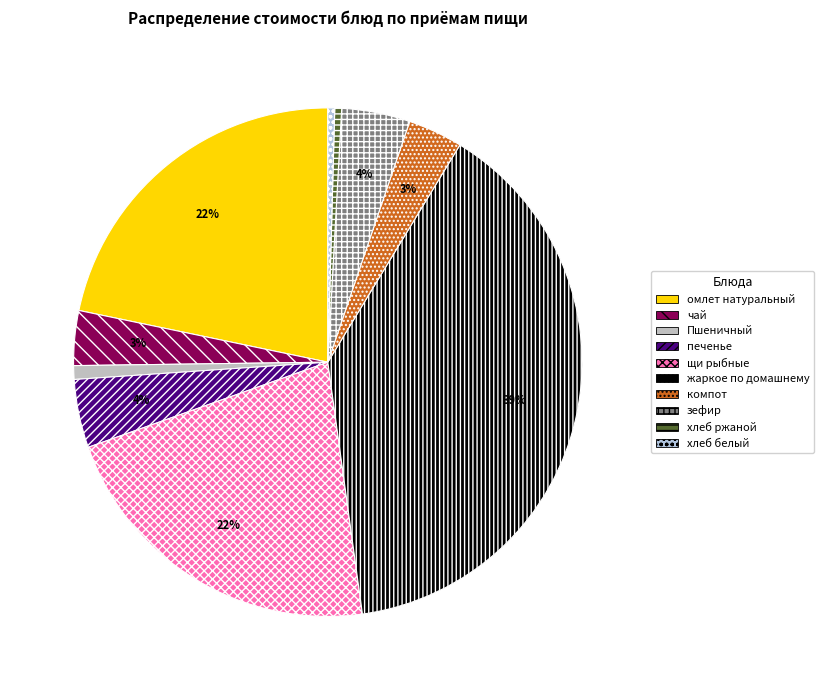

Is хлеб белый the majority of the pie?

No